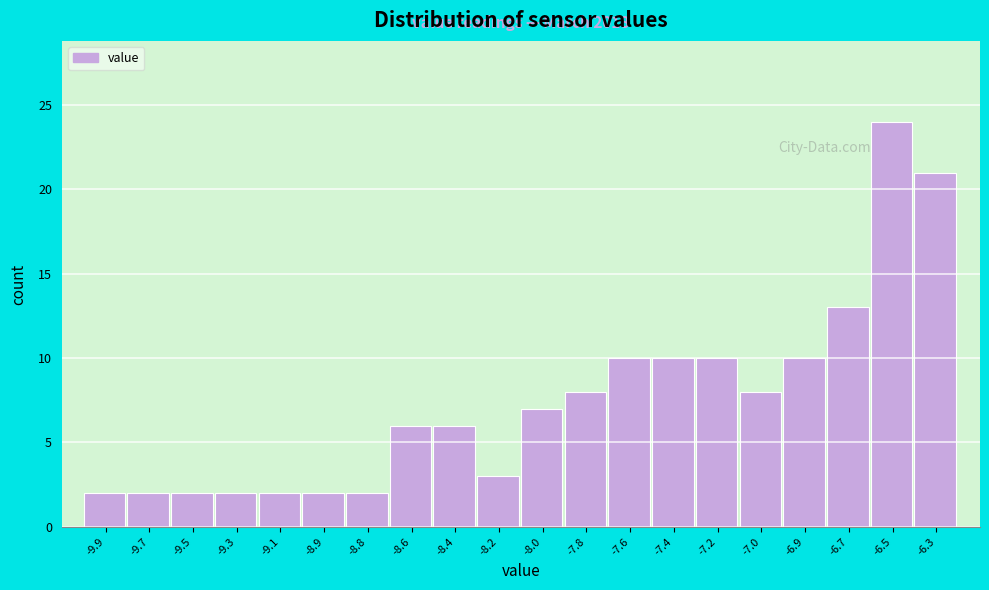

Reading left to right, list all the values displayed in this chart.

2	2	2	2	2	2	2	6	6	3	7	8	10	10	10	8	10	13	24	21